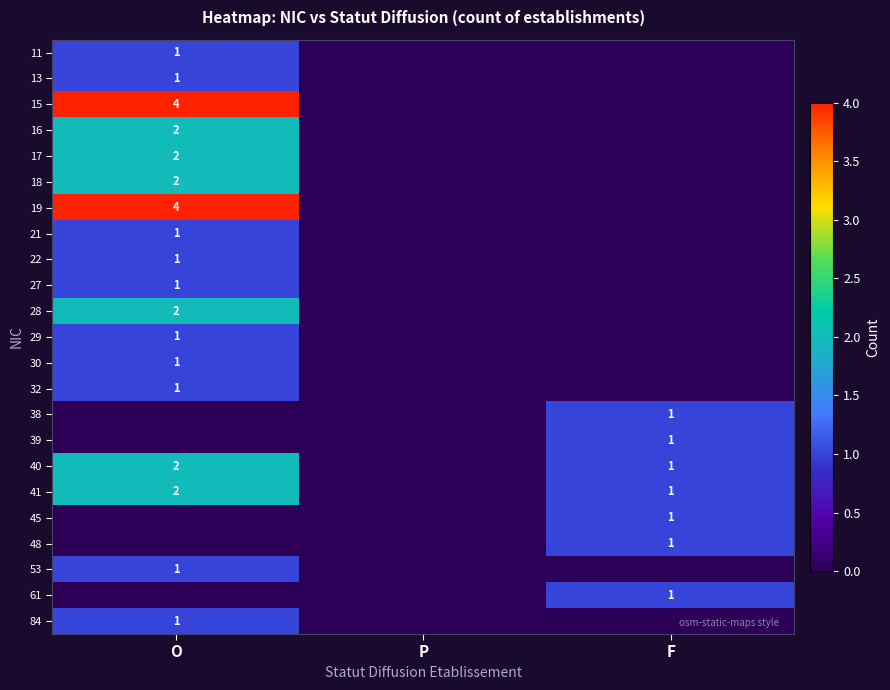

True or false: 84 has a value of 0 at O.

False